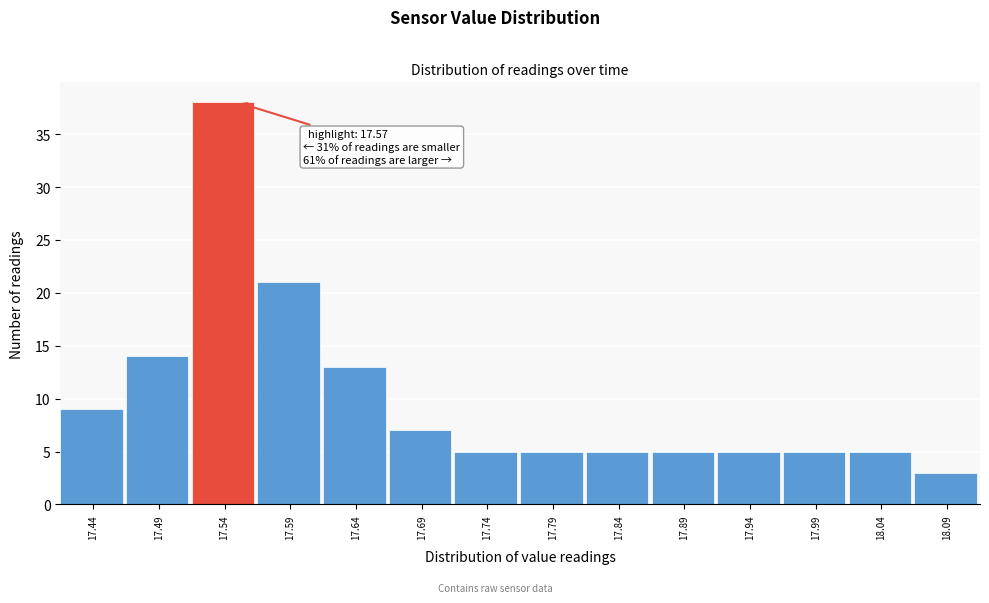

Reading left to right, list all the values displayed in this chart.

17.44=9	17.49=14	17.54=38	17.59=21	17.64=13	17.69=7	17.74=5	17.79=5	17.84=5	17.89=5	17.94=5	17.99=5	18.04=5	18.09=3